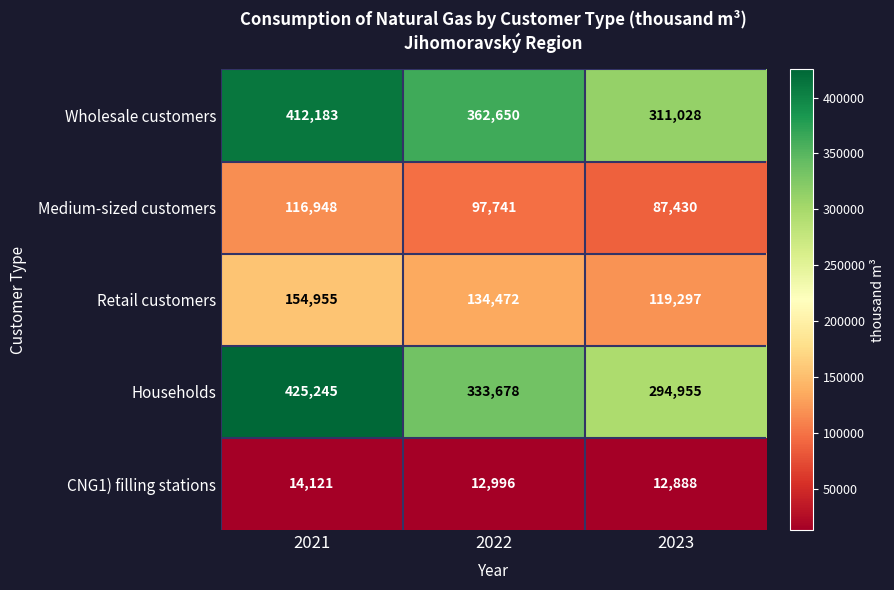

Rank the series by their maximum value, from lowest to highest.

CNG1) filling stations, Medium-sized customers, Retail customers, Wholesale customers, Households